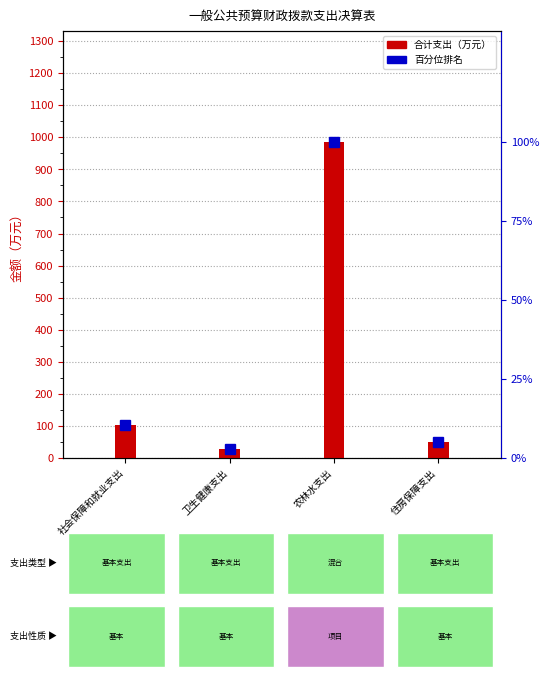

The value of 合计 at 农林水支出 is 403.5. True or false?

False